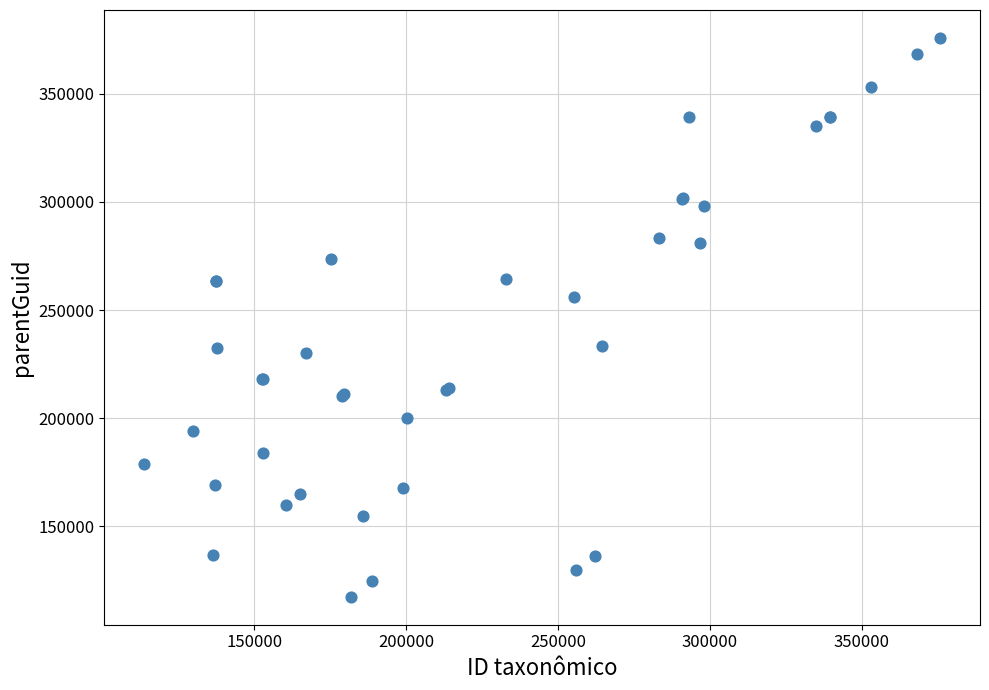

What Y value in the scatter plot is closest to 246619?

255816